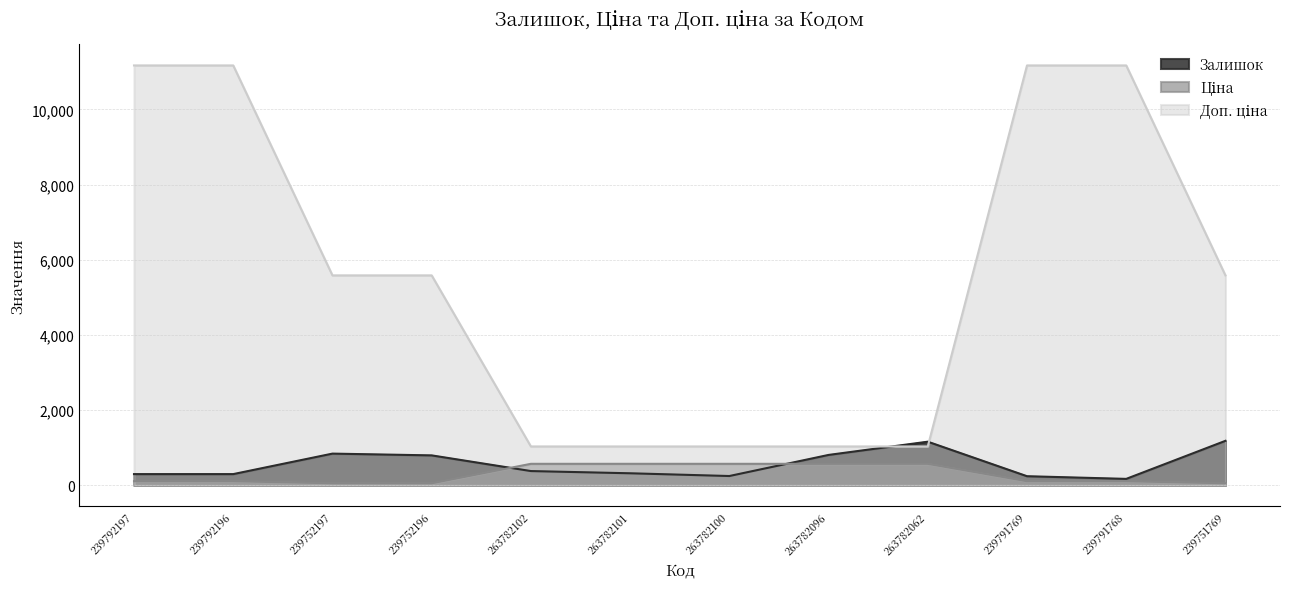

What position from the right is 263782100?

6